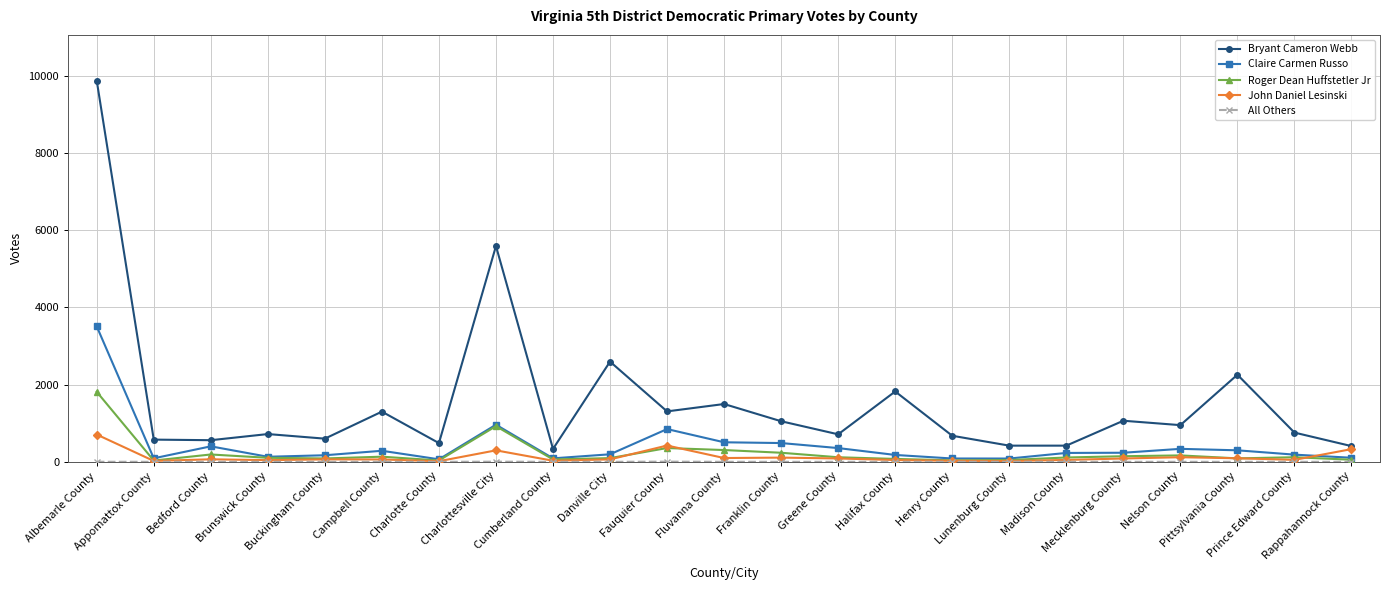

True or false: Bryant Cameron Webb and Claire Carmen Russo cross at least once.

False